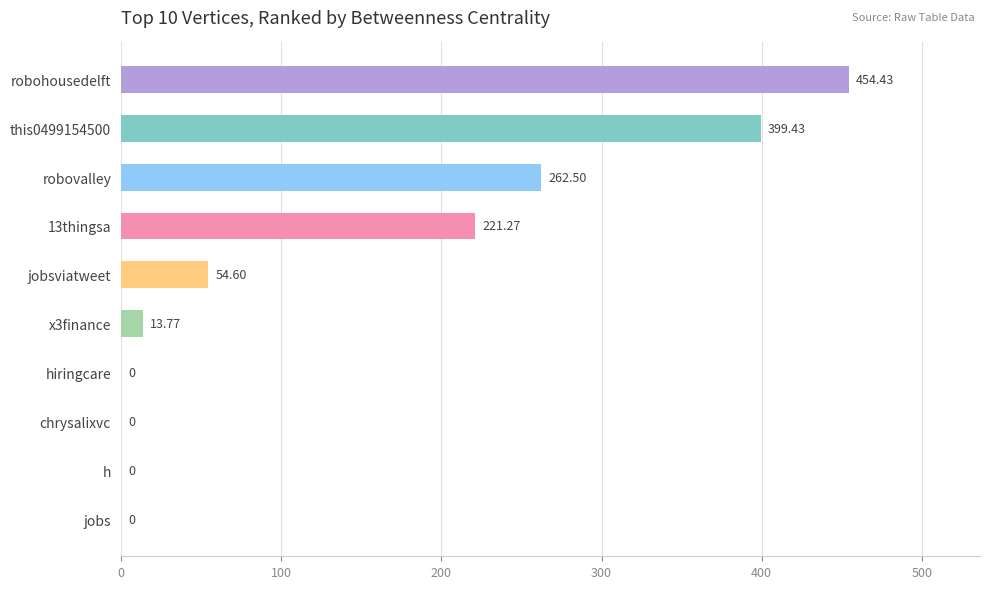

Between robovalley and robohousedelft, which is larger?

robohousedelft